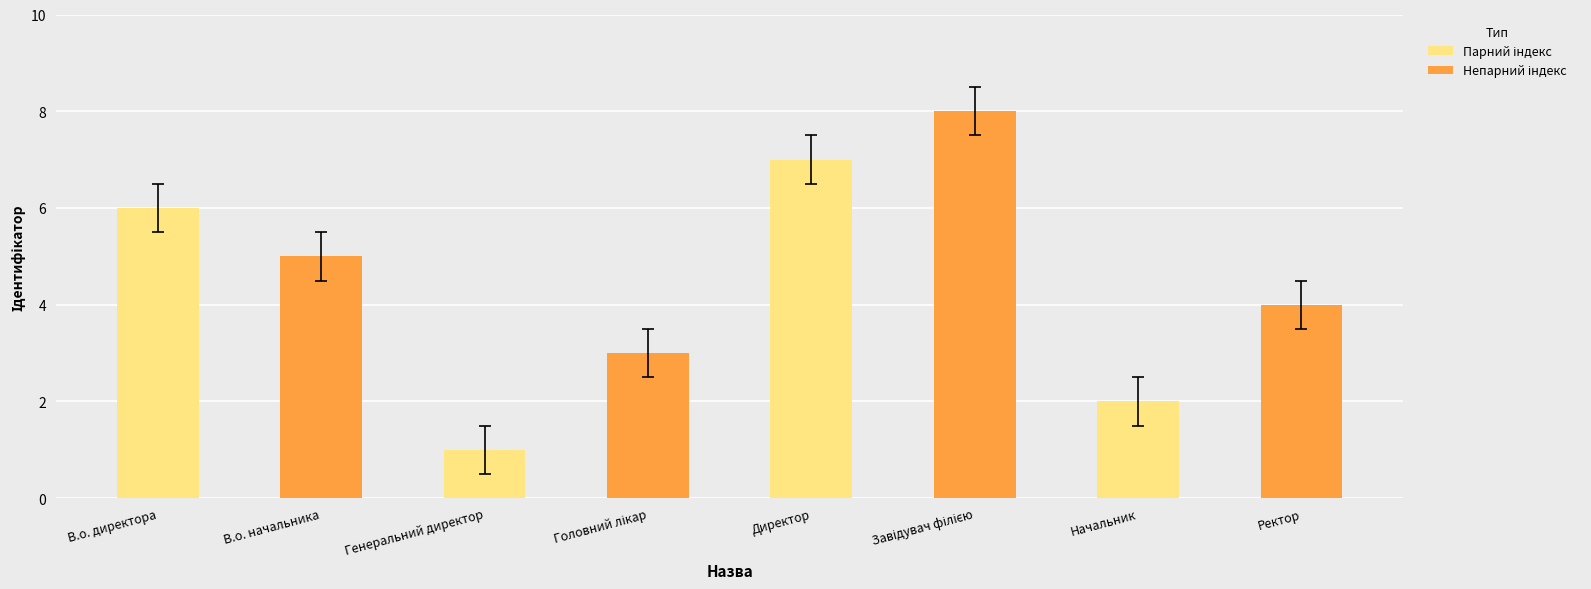

What is the sum of the values at Директор and Генеральний директор?

8